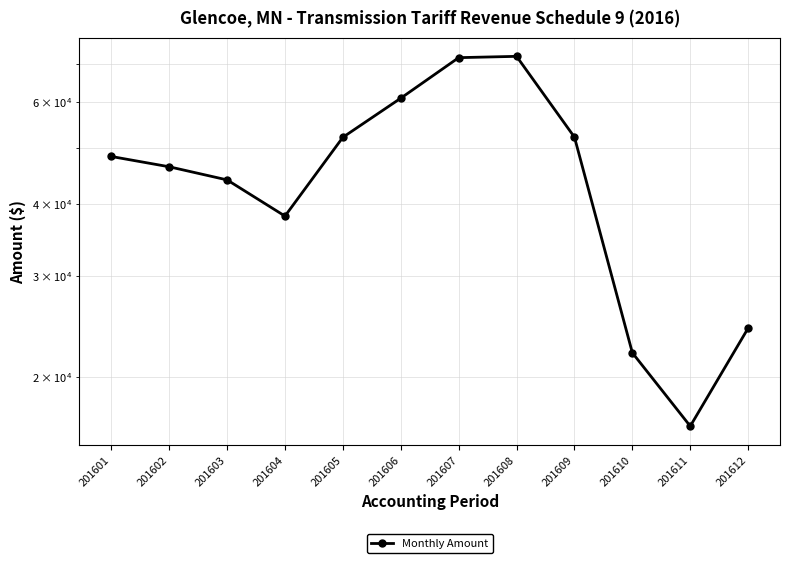

How many data points does each series have?

12